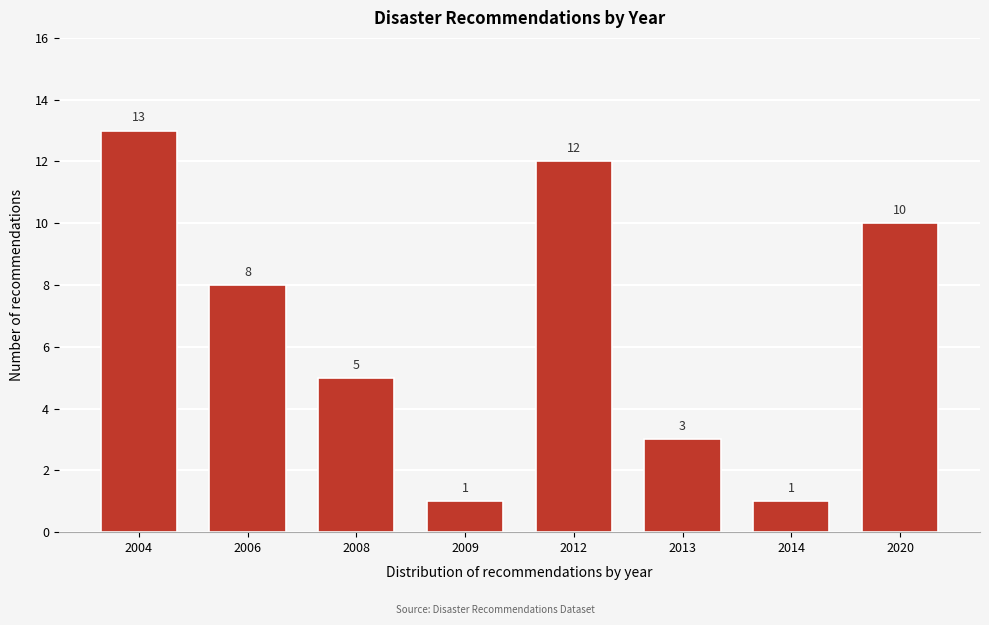

Reading left to right, transcribe all the data shown in this chart.

13	8	5	1	12	3	1	10